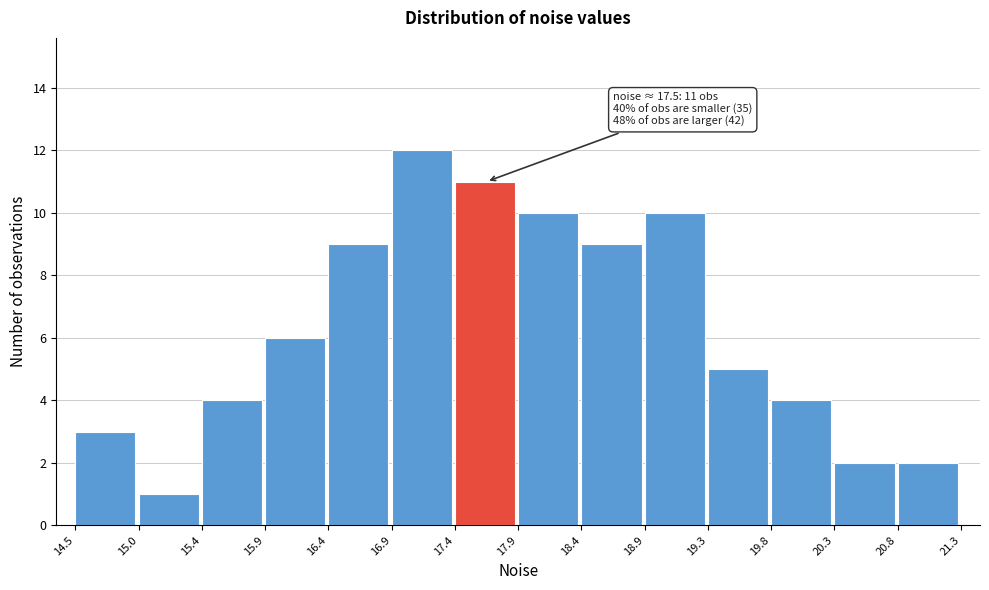

Over which range of the x-axis is the bar tallest?

16.9 to 17.4